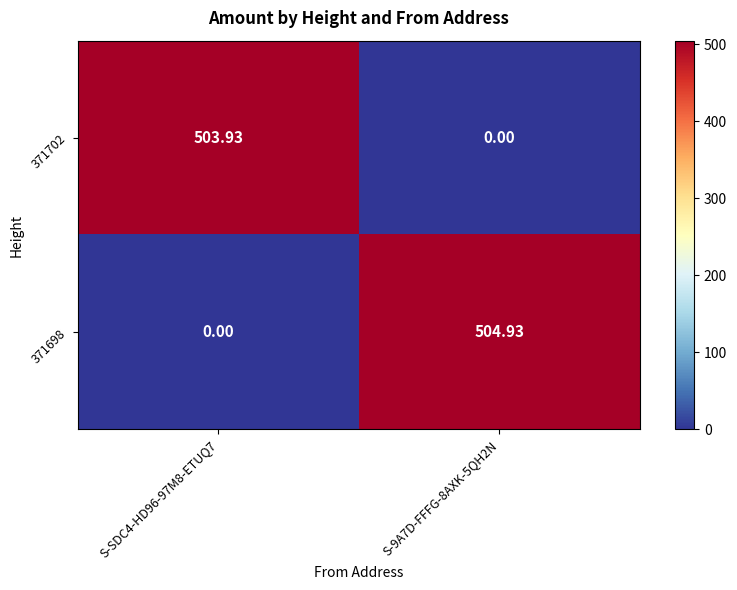

Is the value of 371702 at S-9A7D-FFFG-8AXK-5QH2N greater than the value of 371698 at S-9A7D-FFFG-8AXK-5QH2N?

No